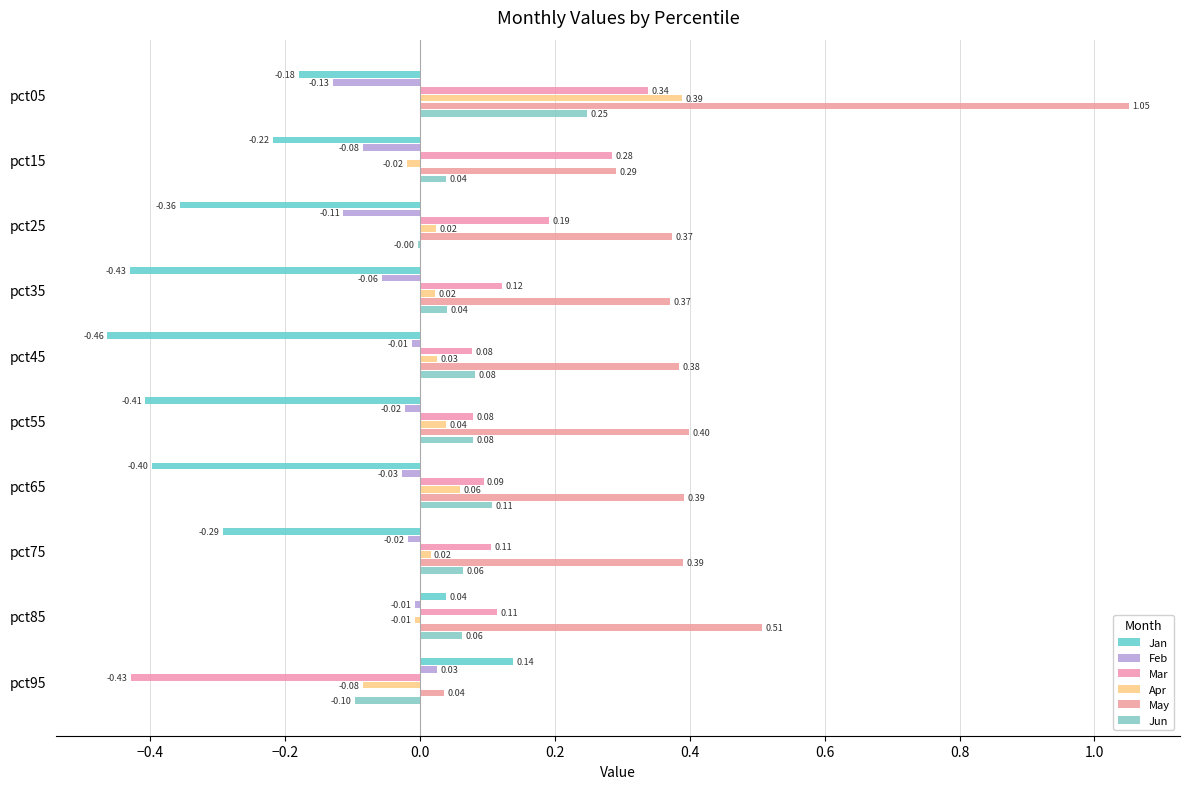

What are all the series names shown in the legend?

Jan, Feb, Mar, Apr, May, Jun